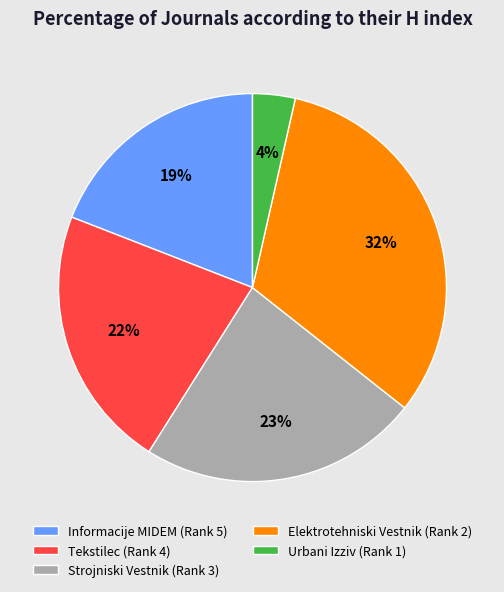

To the nearest percent, what portion does Urbani Izziv (Rank 1) represent?

4%